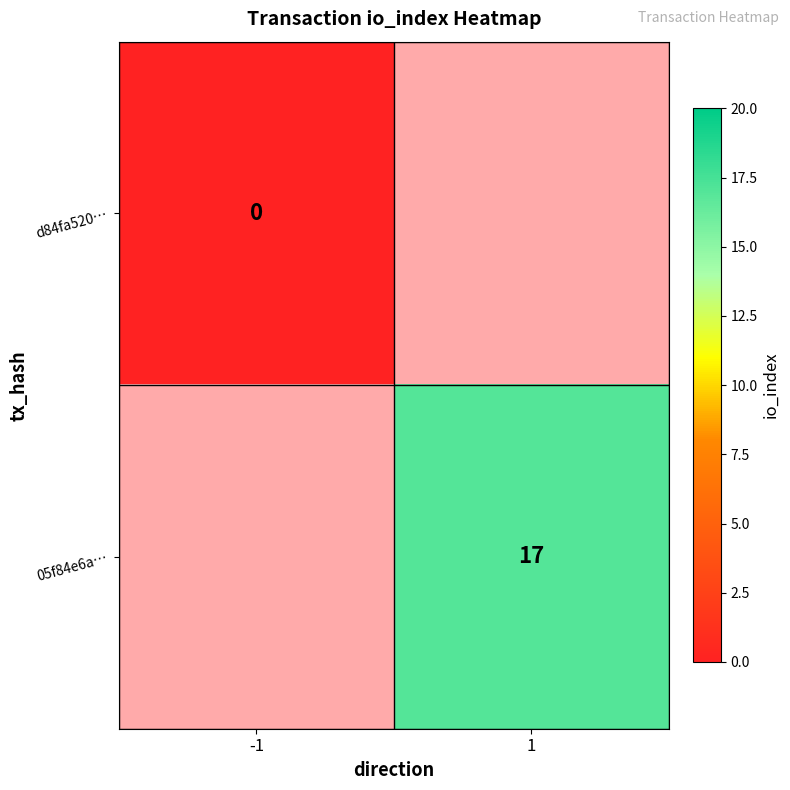

At which category does the chart reach its peak across all series?

1